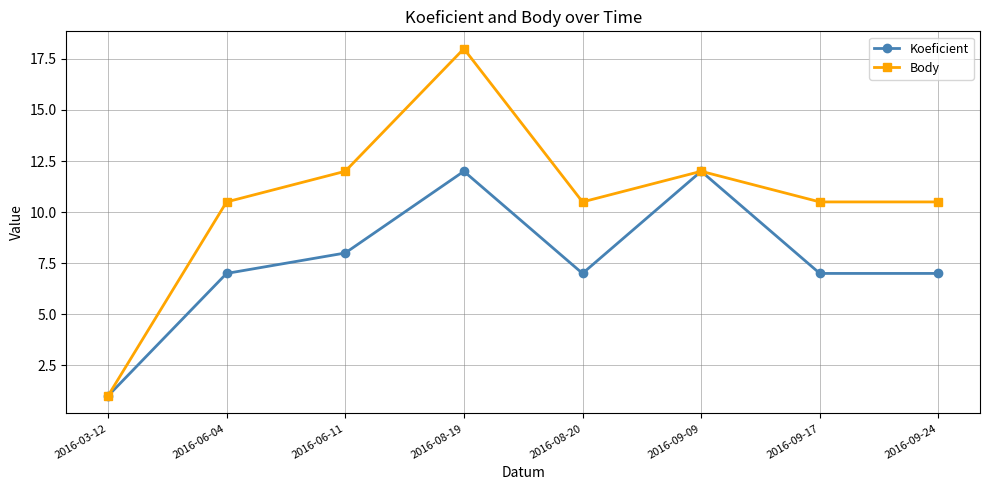

What is the label of the 6th point from the right?

2016-06-11